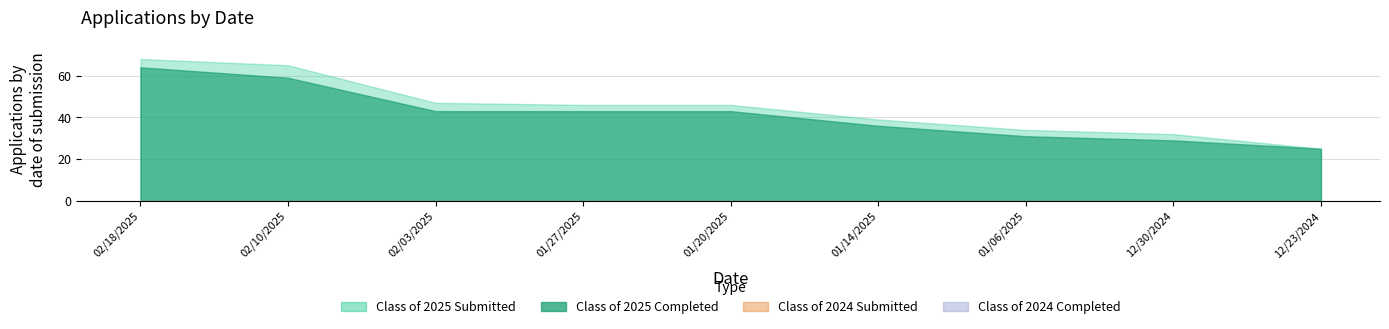

Does the chart have visible grid lines?

Yes